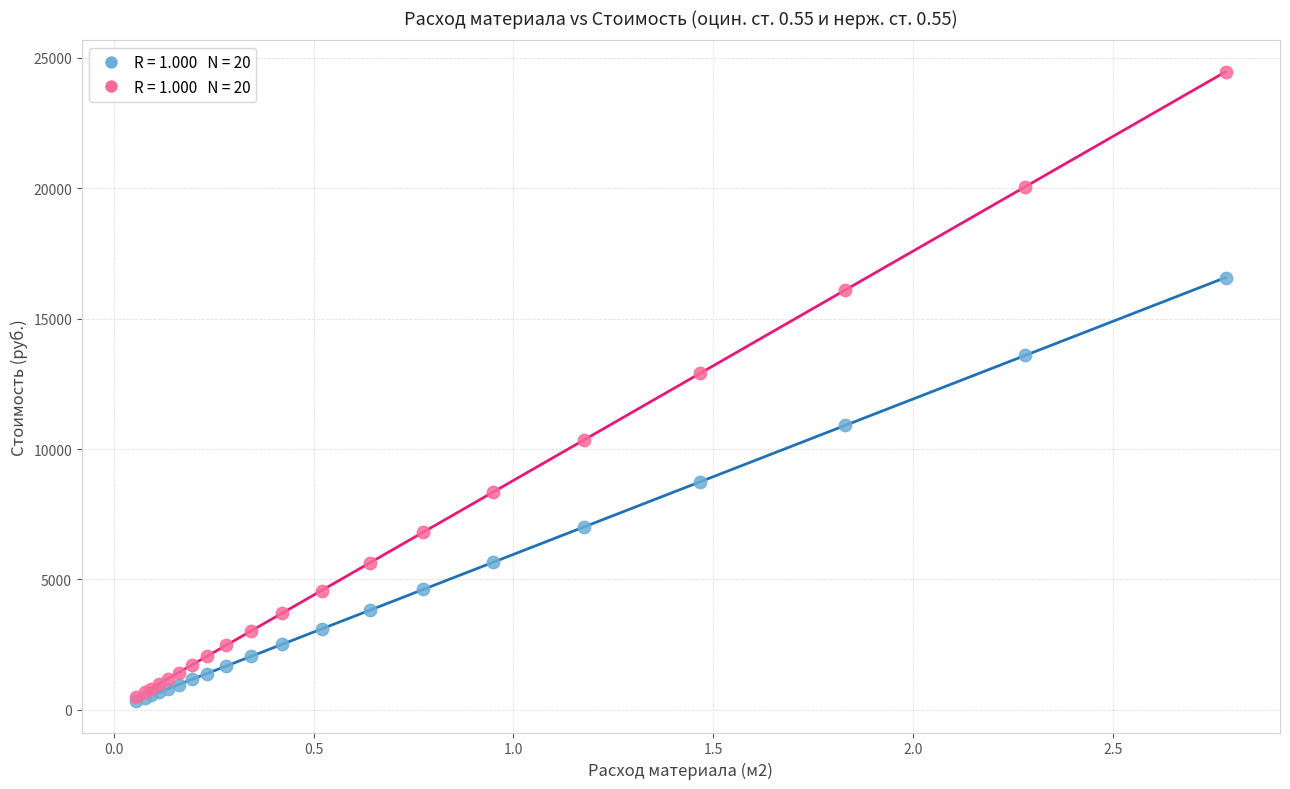

Across all series, what Y value is closest to 12399?

12901.5